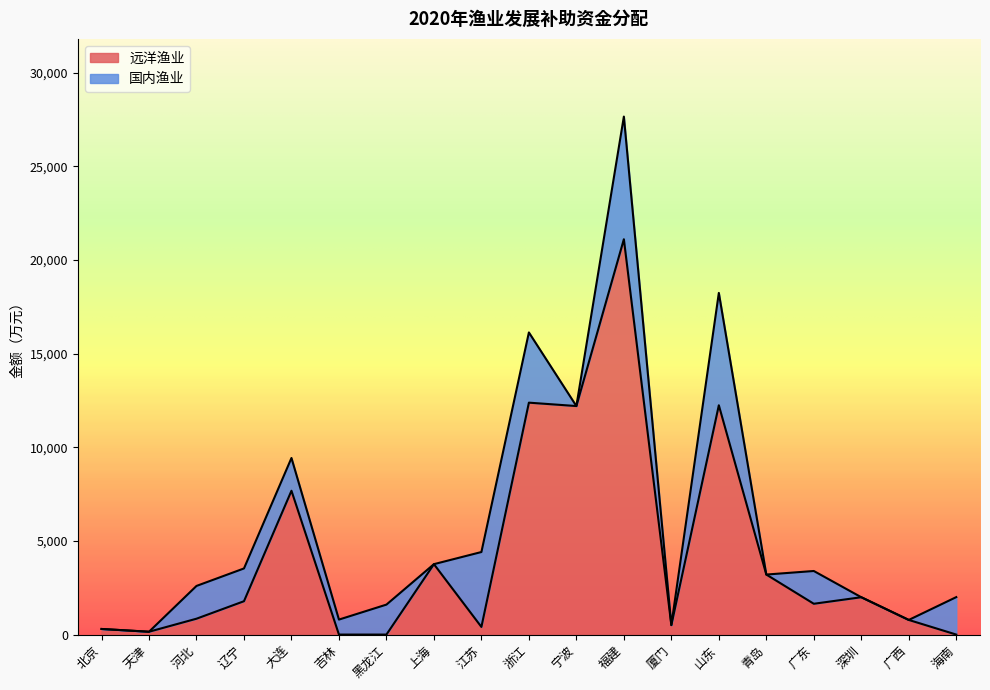

What is the difference between the maximum and minimum values?

21112